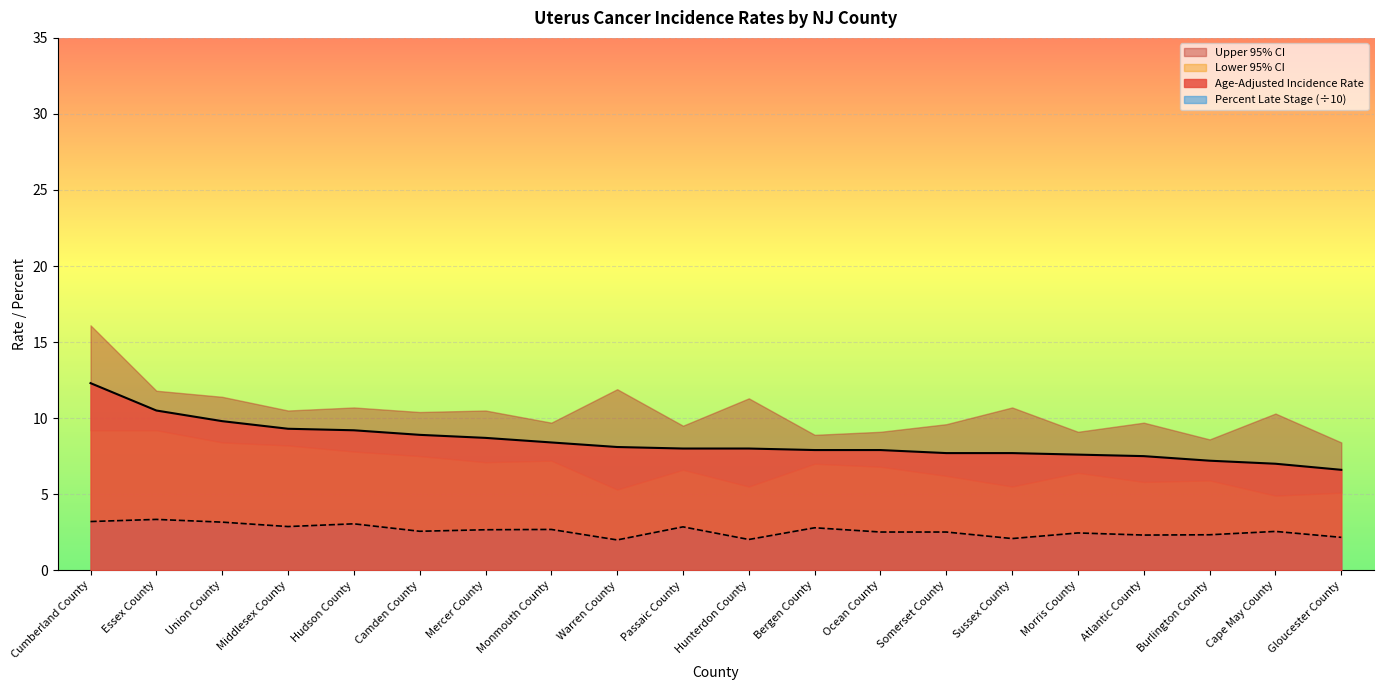

Does the chart display data point markers on the line(s)?

No